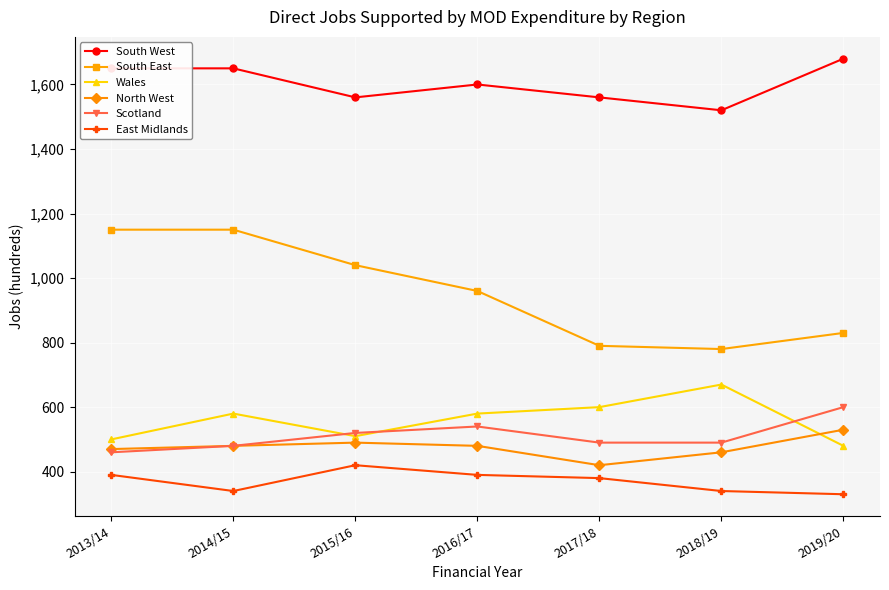

Is it true that South West equals 1560 at 2017/18?

True